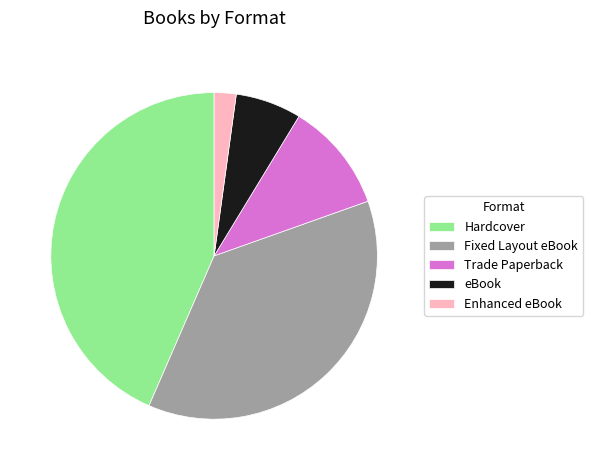

Is eBook the majority of the pie?

No